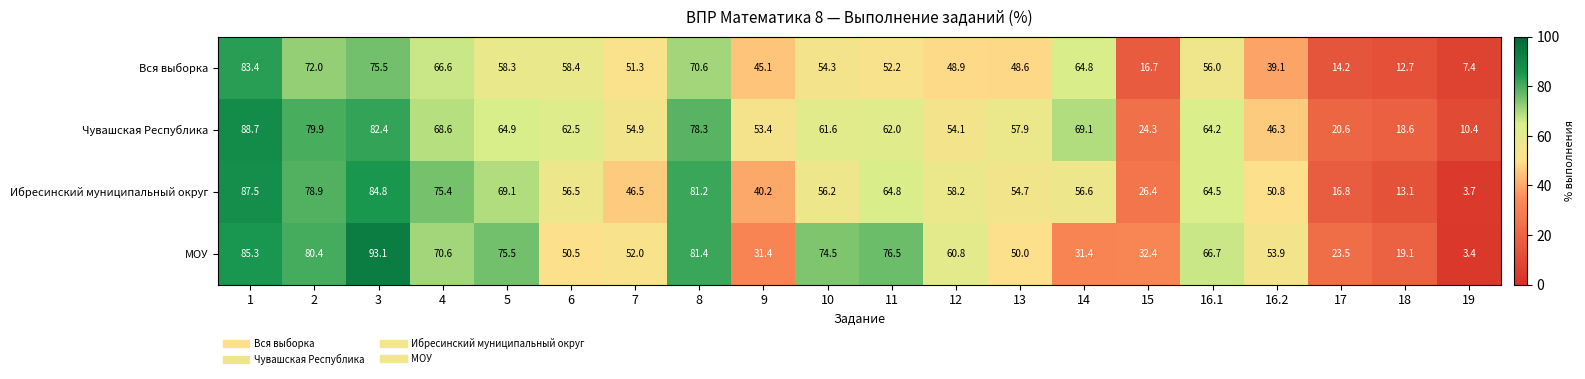

How many values in the Чувашская Республика series are below 62?

10